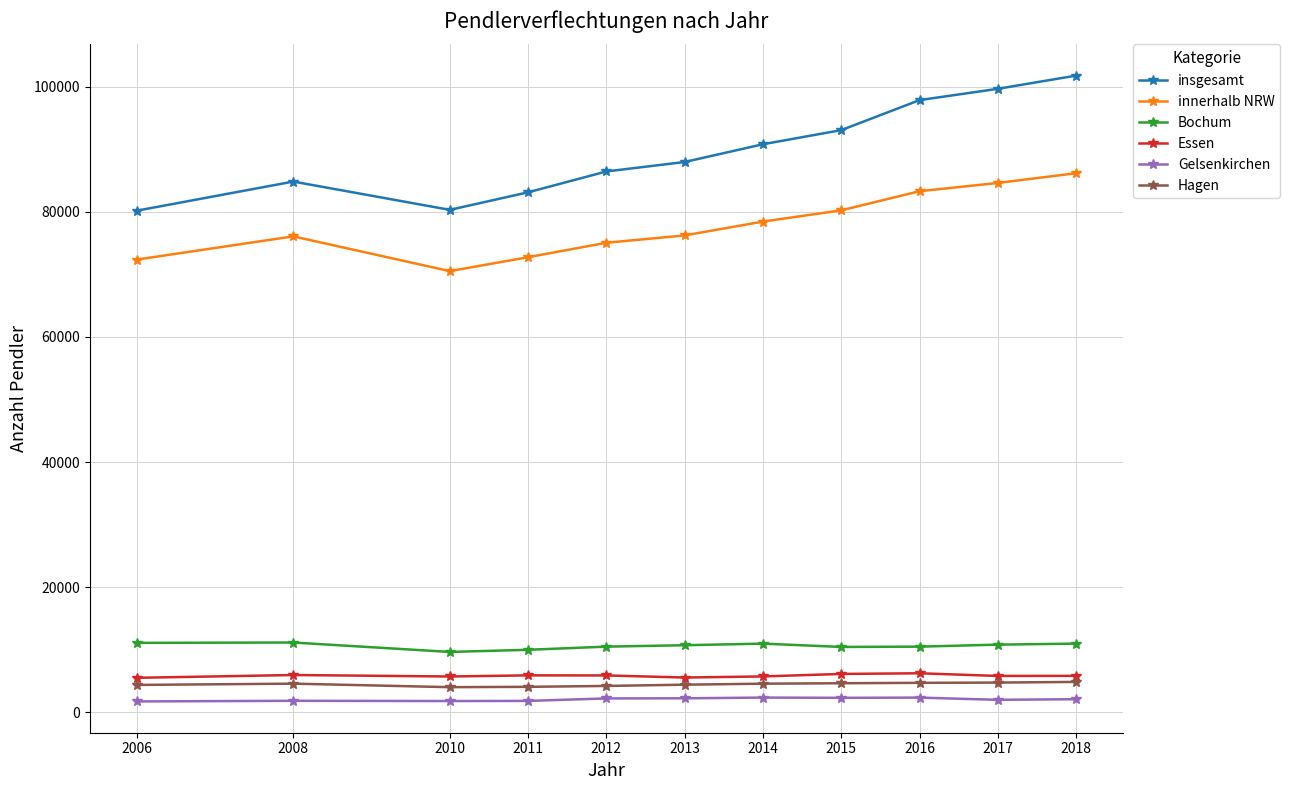

In insgesamt, how many points are lower than both neighbors (excluding endpoints)?

1